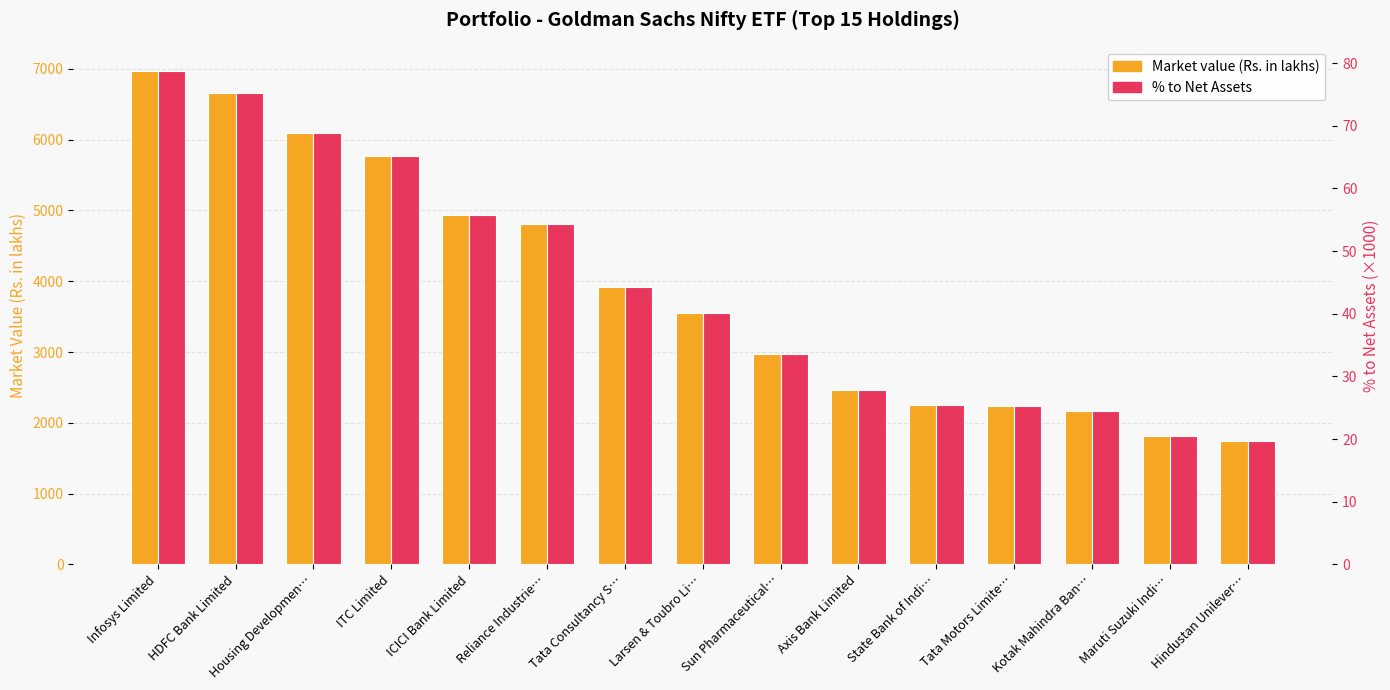

What position from the left is Kotak Mahindra Ban…?

13